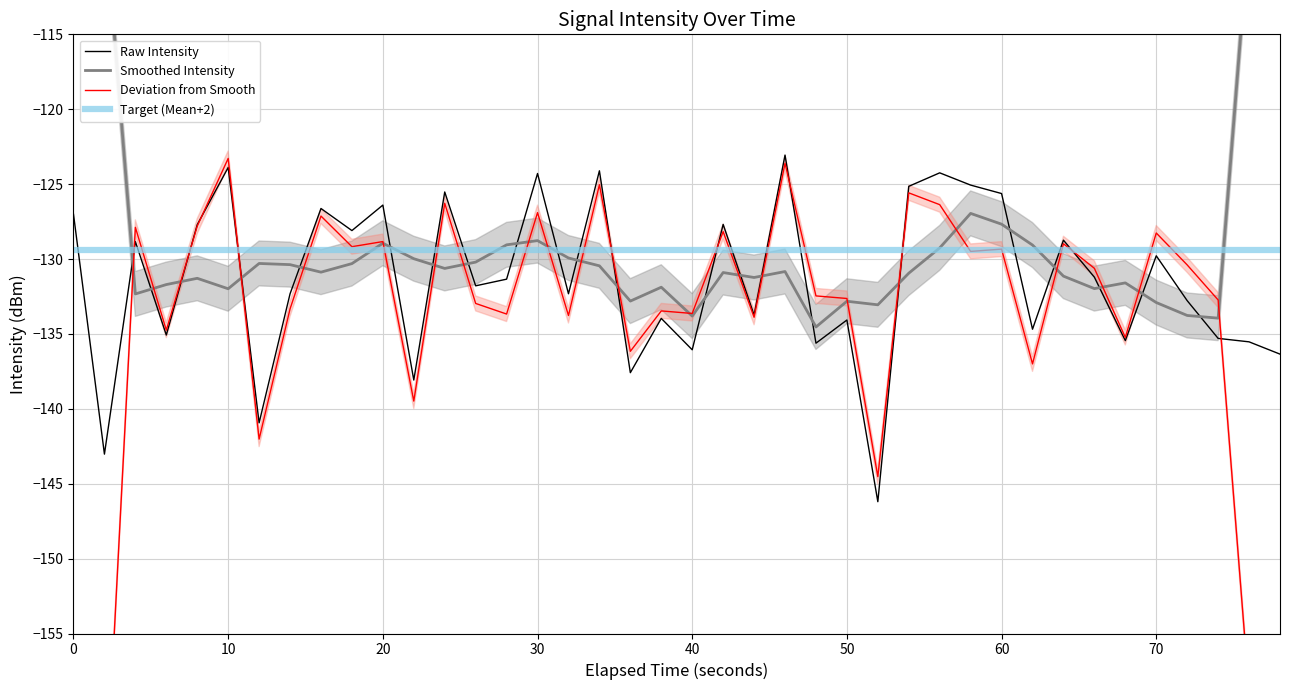

Does the chart have visible grid lines?

Yes